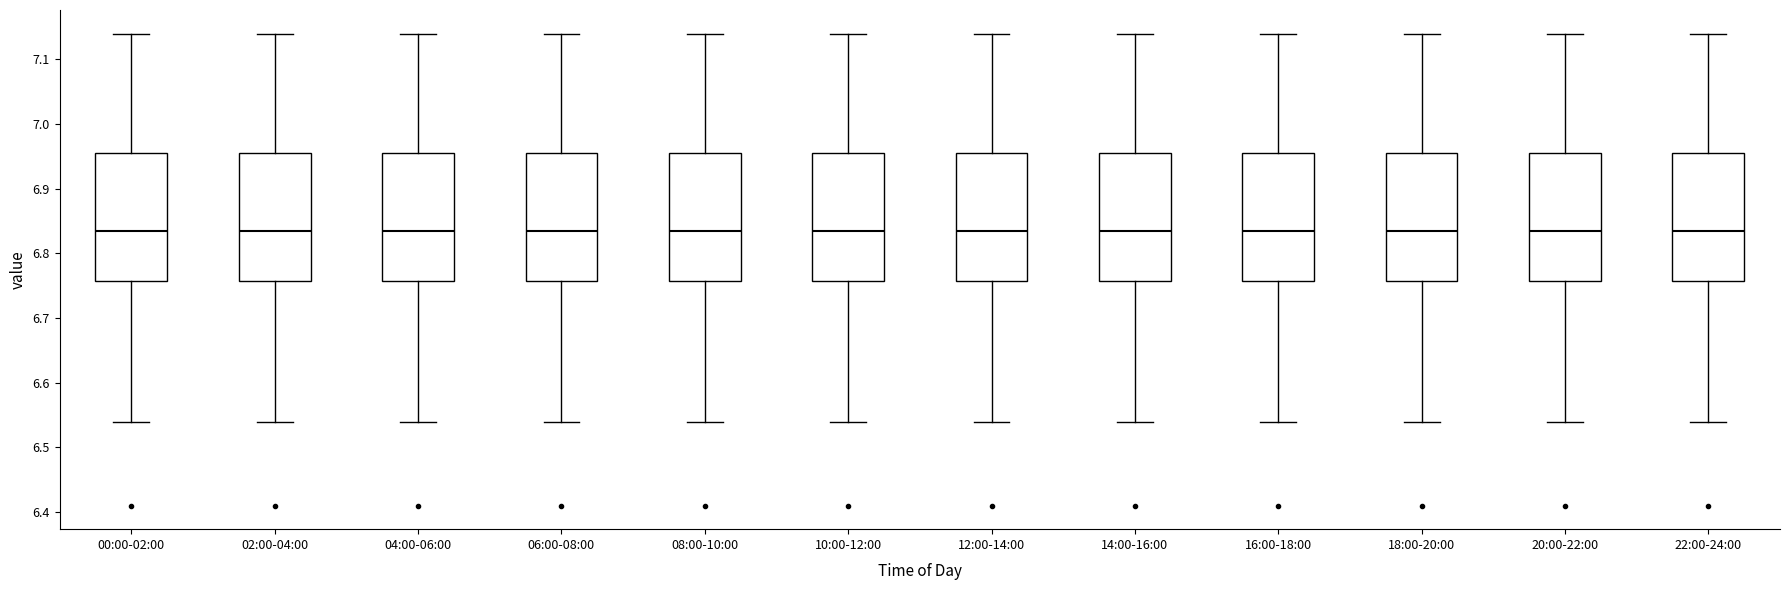

Reading left to right, read every box against the y-axis: the position of its median line, the range the box covers, and the ends of its whiskers. The values are not printed on the chart, so give them approximately, as read against the axis.

00:00-02:00: median 6.84, box 6.76 to 6.96, whiskers 6.54 to 7.14
02:00-04:00: median 6.84, box 6.76 to 6.96, whiskers 6.54 to 7.14
04:00-06:00: median 6.84, box 6.76 to 6.96, whiskers 6.54 to 7.14
06:00-08:00: median 6.84, box 6.76 to 6.96, whiskers 6.54 to 7.14
08:00-10:00: median 6.84, box 6.76 to 6.96, whiskers 6.54 to 7.14
10:00-12:00: median 6.84, box 6.76 to 6.96, whiskers 6.54 to 7.14
12:00-14:00: median 6.84, box 6.76 to 6.96, whiskers 6.54 to 7.14
14:00-16:00: median 6.84, box 6.76 to 6.96, whiskers 6.54 to 7.14
16:00-18:00: median 6.84, box 6.76 to 6.96, whiskers 6.54 to 7.14
18:00-20:00: median 6.84, box 6.76 to 6.96, whiskers 6.54 to 7.14
20:00-22:00: median 6.84, box 6.76 to 6.96, whiskers 6.54 to 7.14
22:00-24:00: median 6.84, box 6.76 to 6.96, whiskers 6.54 to 7.14